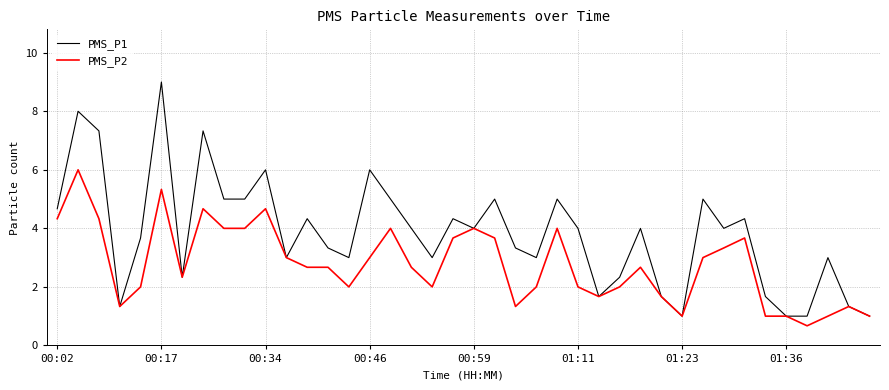

List the series in order of their peak value, lowest first.

PMS_P2, PMS_P1